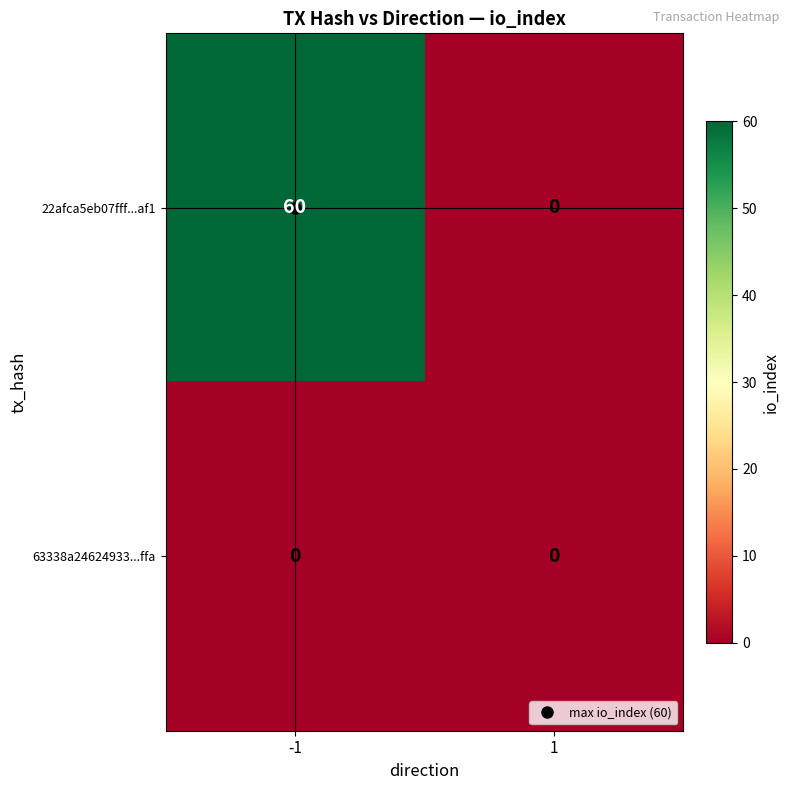

What is the maximum value shown in the chart?

60